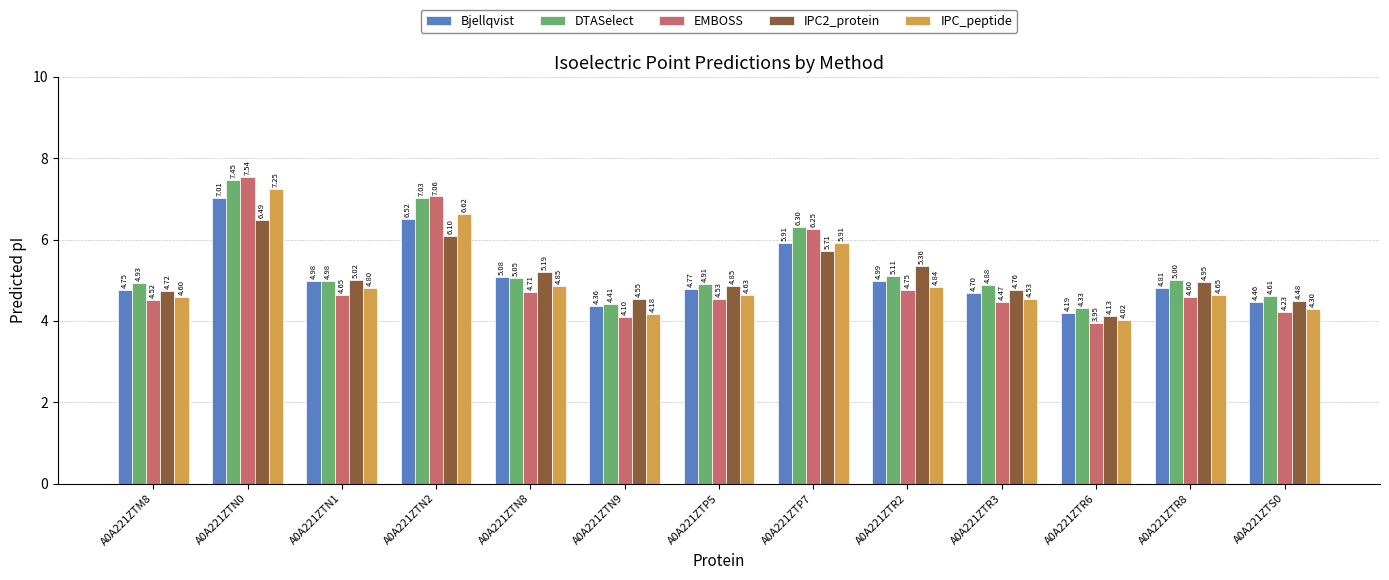

Which series has the largest total across all categories?

DTASelect